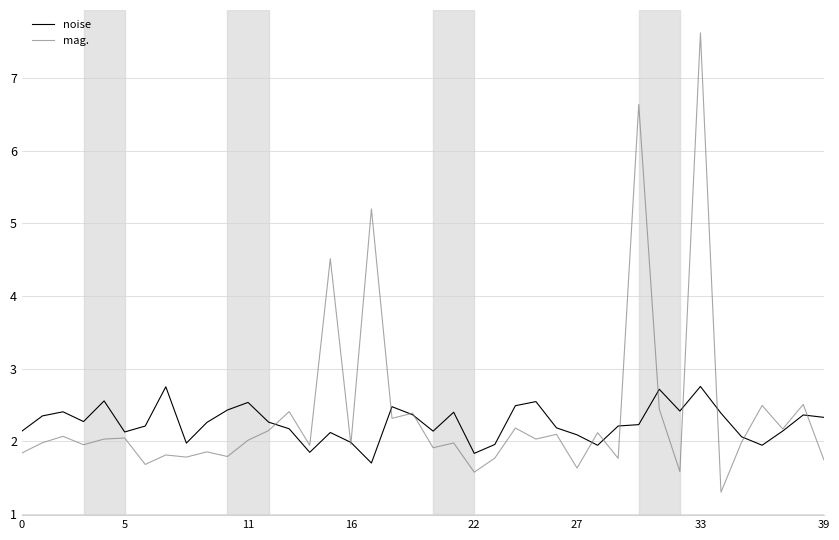

Which series has the largest range (max minus min)?

mag.